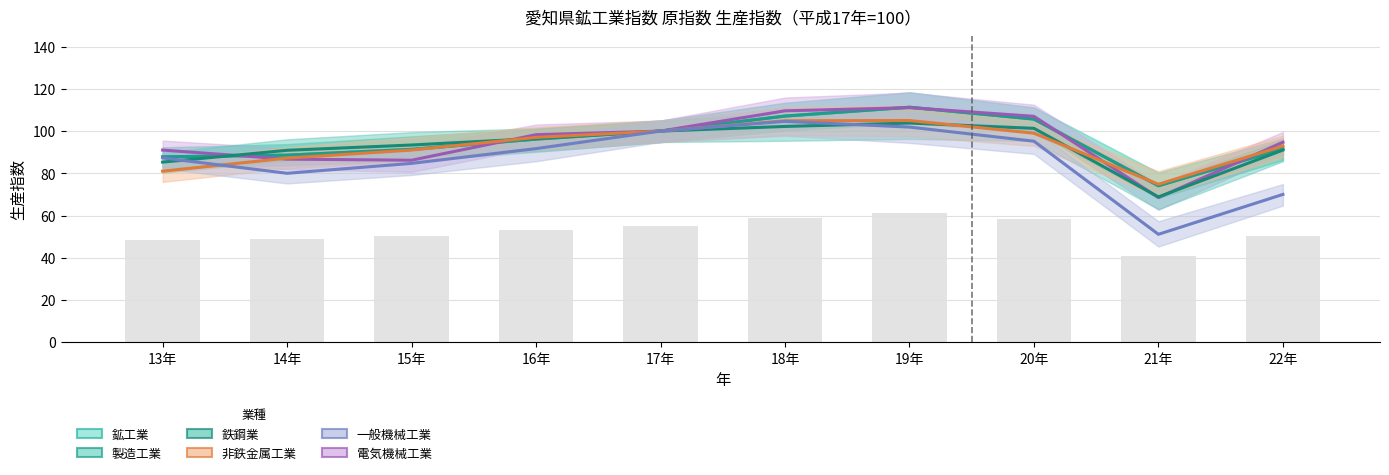

Reading left to right, transcribe all the data shown in this chart.

鉱工業: 13年=87.8	14年=88.6	15年=91.4	16年=96.2	17年=100.0	18年=107.1	19年=111.3	20年=105.7	21年=74.1	22年=91.6
製造工業: 13年=87.8	14年=88.6	15年=91.3	16年=96.2	17年=100.0	18年=107.1	19年=111.3	20年=105.7	21年=74.1	22年=91.6
電気機械工業: 13年=91.0	14年=86.7	15年=86.2	16年=98.3	17年=100.0	18年=109.6	19年=111.1	20年=107.0	21年=68.5	22年=94.7
鉄鋼業: 13年=85.3	14年=90.9	15年=93.4	16年=96.5	17年=100.0	18年=102.2	19年=103.8	20年=101.3	21年=68.8	22年=91.0
非鉄金属工業: 13年=81.0	14年=87.2	15年=91.0	16年=97.0	17年=100.0	18年=104.9	19年=105.0	20年=99.0	21年=74.8	22年=92.9
一般機械工業: 13年=87.3	14年=80.0	15年=84.7	16年=91.7	17年=100.0	18年=104.6	19年=101.9	20年=95.2	21年=51.1	22年=70.0